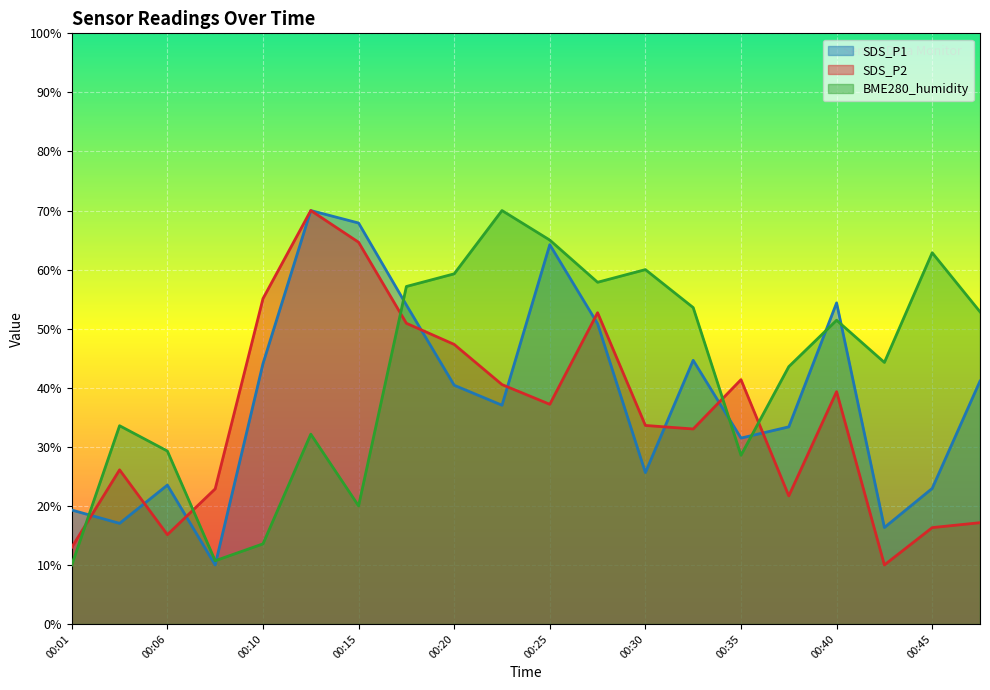

Read the SDS_P2 value at 00:47.

17.2